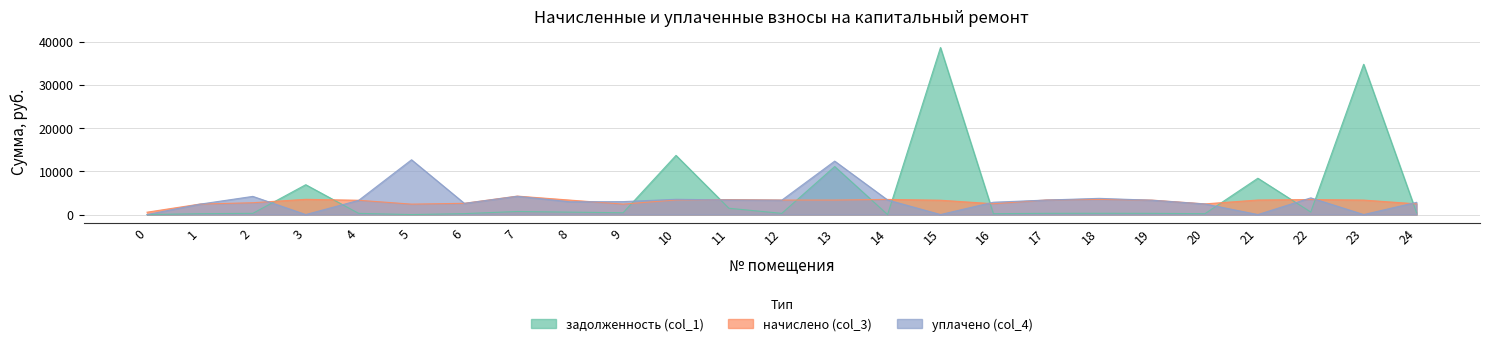

List the series in order of their peak value, highest first.

задолженность (col_1), уплачено (col_4), начислено (col_3)